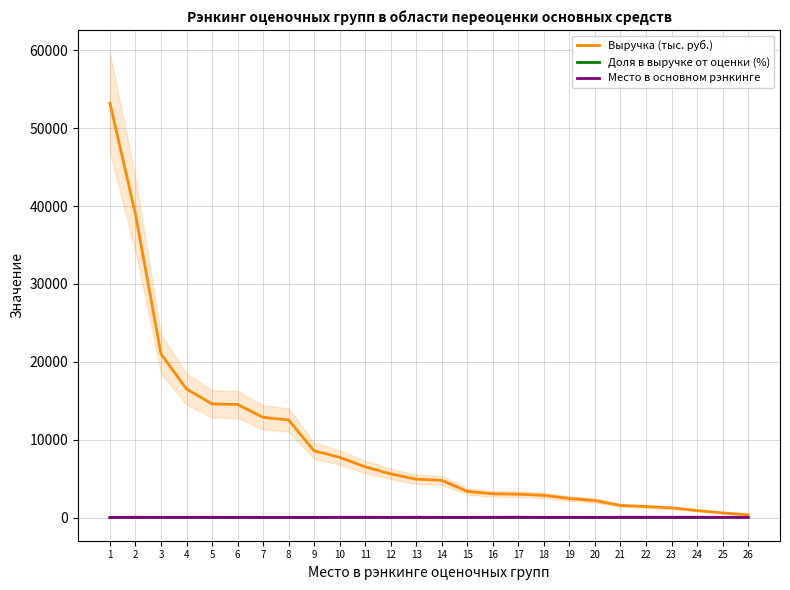

What is the average value of the Место в основном рэнкинге series?

20.1